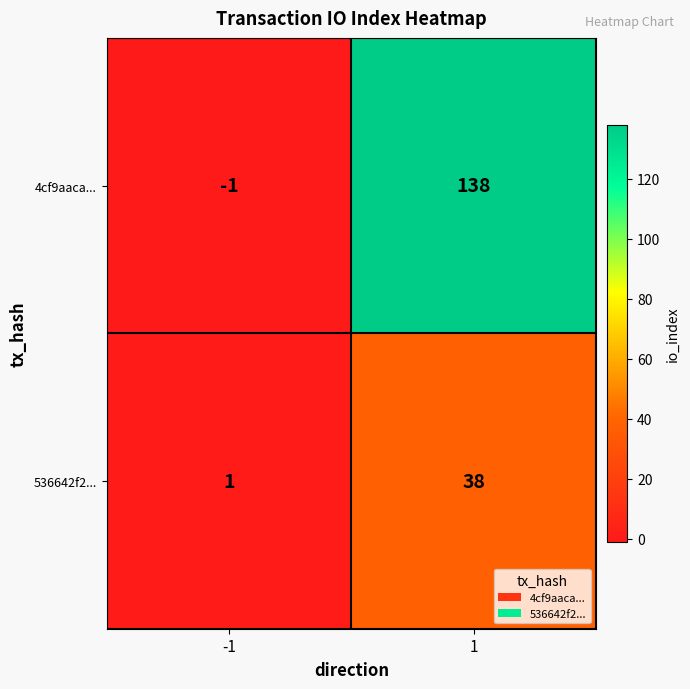

Reading left to right, extract all data points from this chart.

4cf9aaca...: -1=-1	1=138
536642f2...: -1=1	1=38